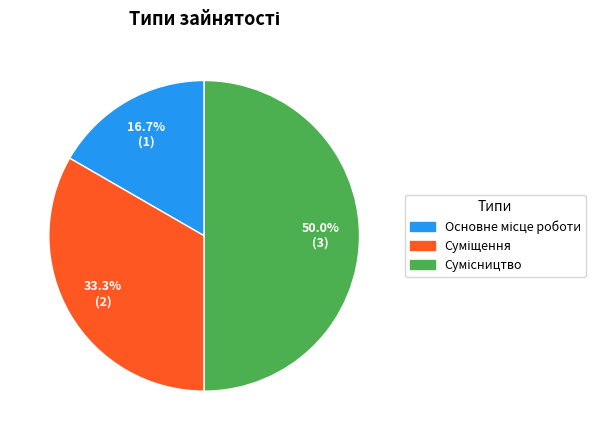

Rank the categories by value from highest to lowest.

Сумісництво, Суміщення, Основне місце роботи